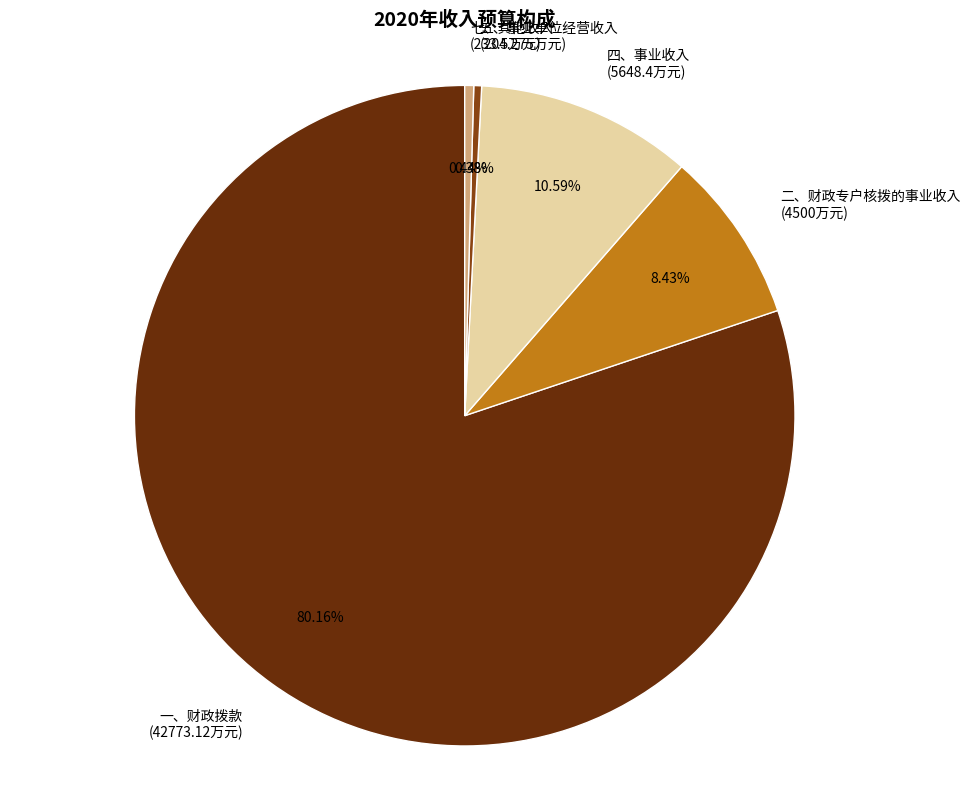

What is the largest slice in the pie chart?

一、财政拨款